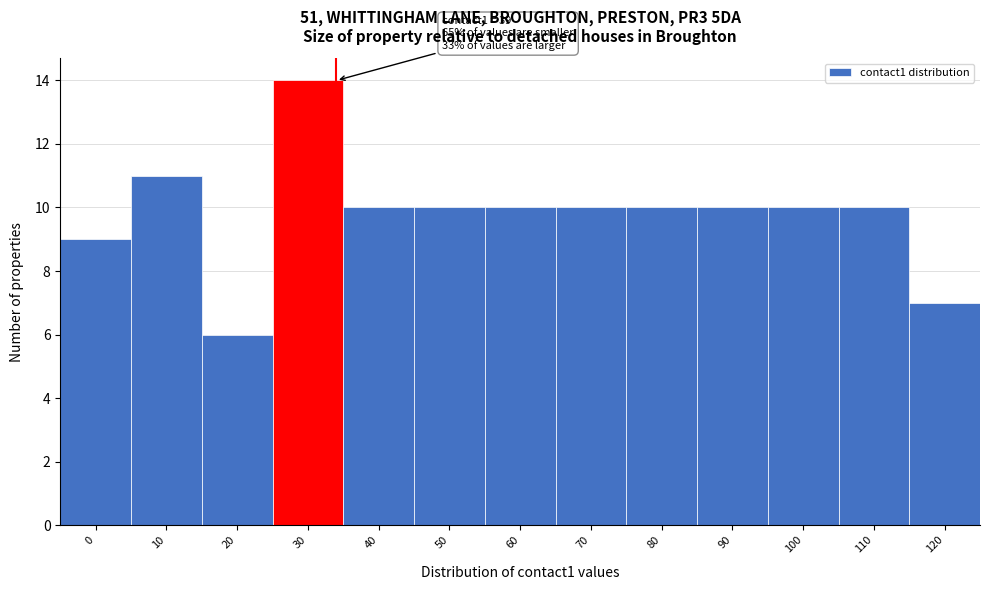

Reading left to right, transcribe all the data shown in this chart.

9	11	6	14	10	10	10	10	10	10	10	10	7